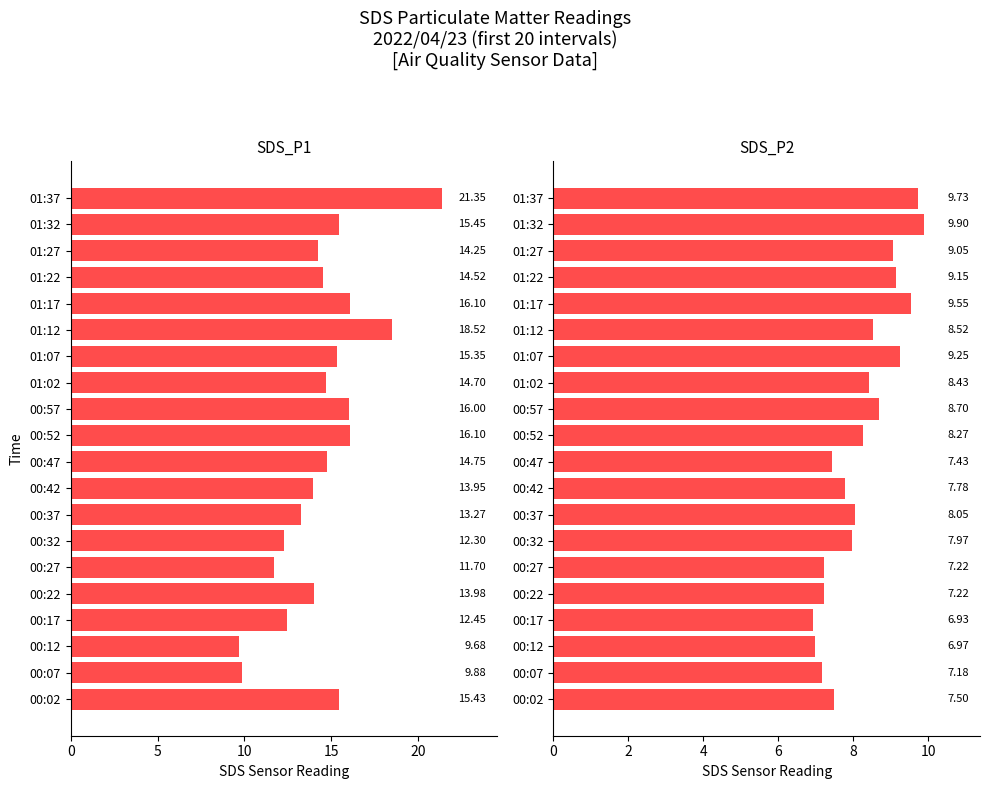

What is the value of the Avg SDS_P2 bar at the 6th from the left?

7.2